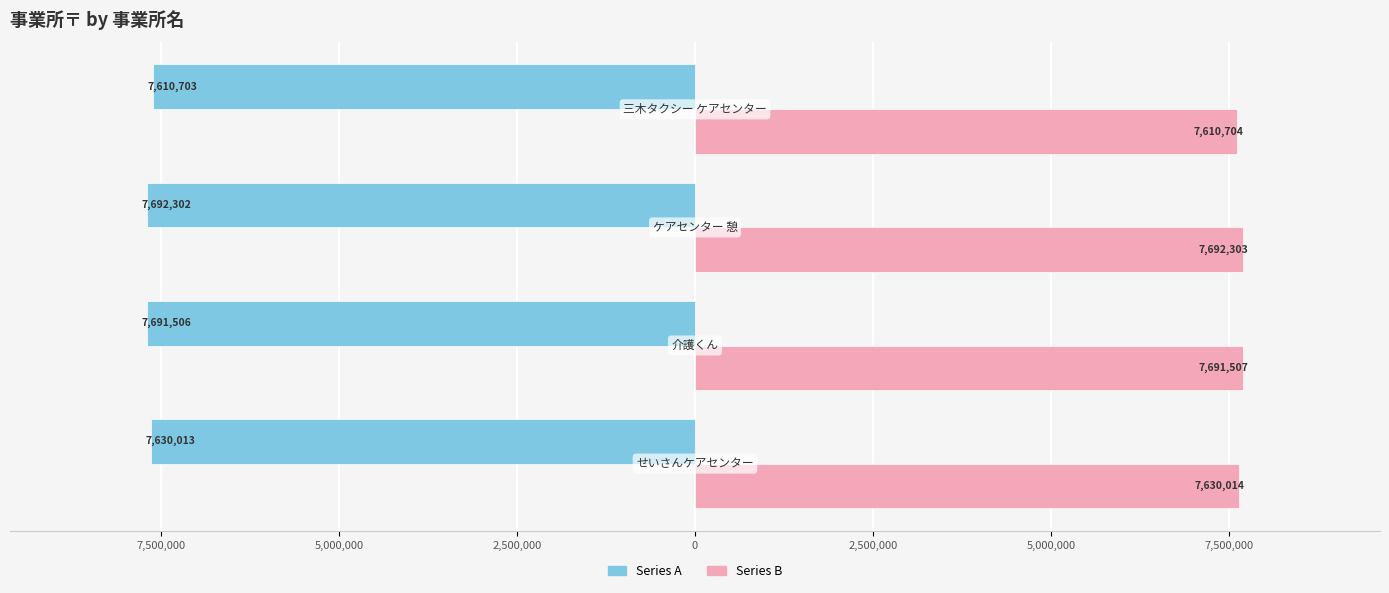

What are all the series names shown in the legend?

Series A, Series B